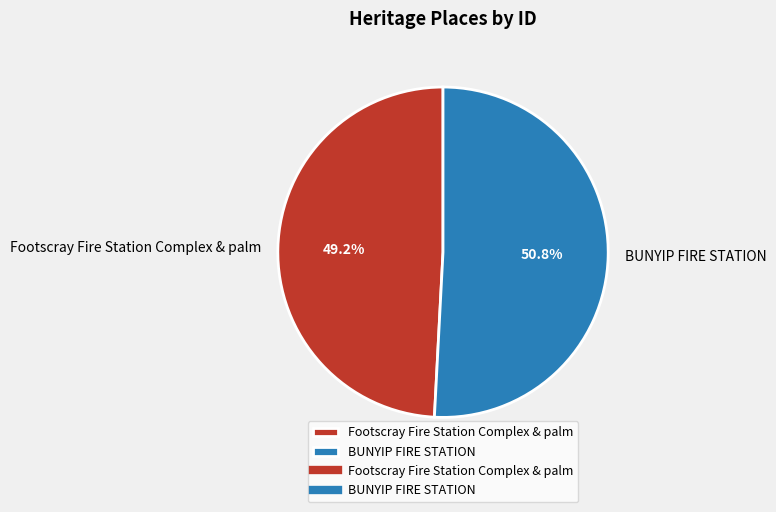

How many slices are in this pie chart?

2